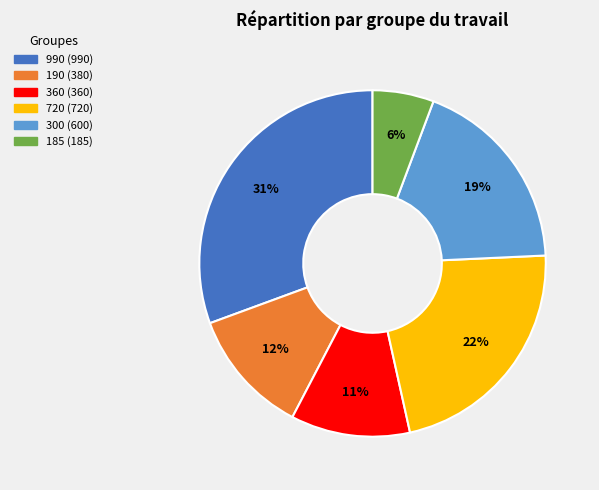

Does any single category account for the majority?

No